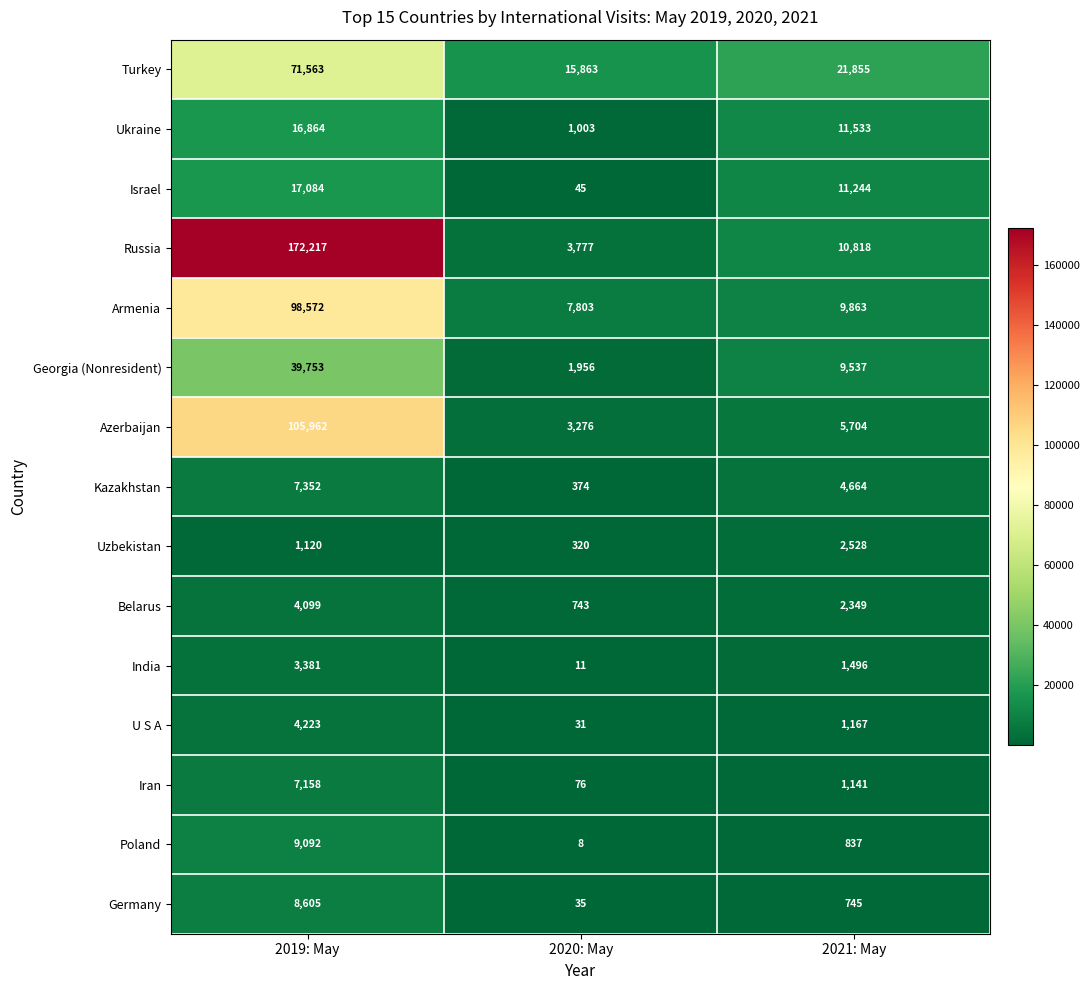

What is the average value of the Kazakhstan series?

4130